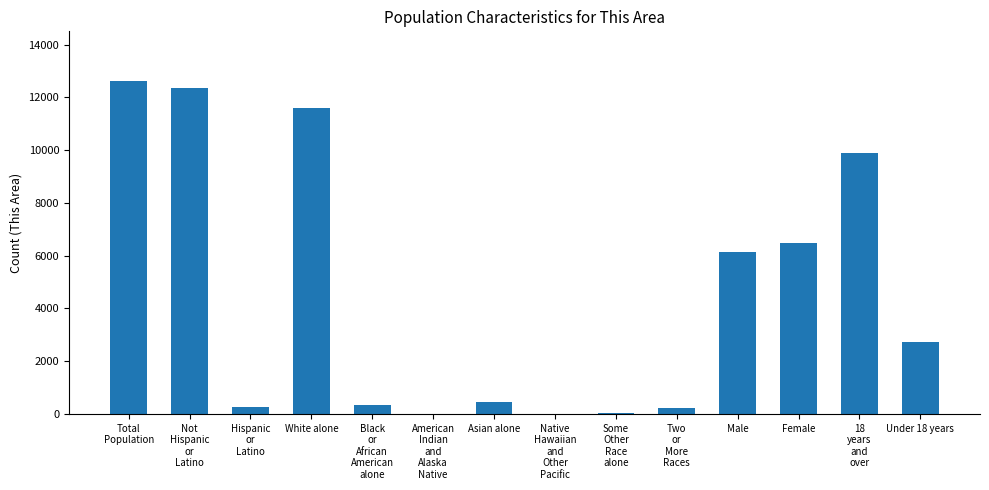

Which has a higher value, Total
Population or Black
or
African
American
alone?

Total
Population